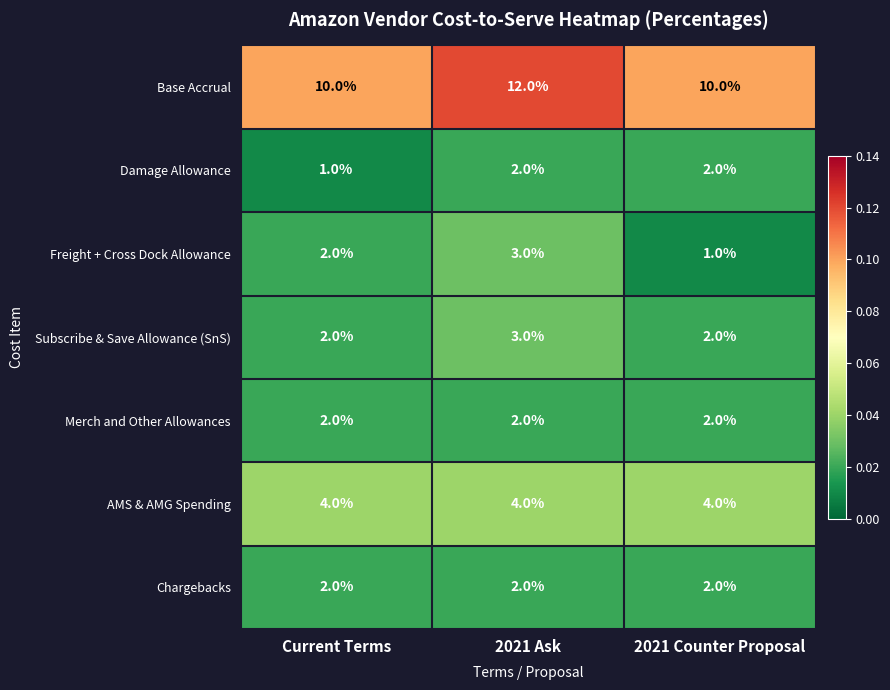

Between Current Terms and 2021 Ask, which series saw the biggest shift?

Base Accrual